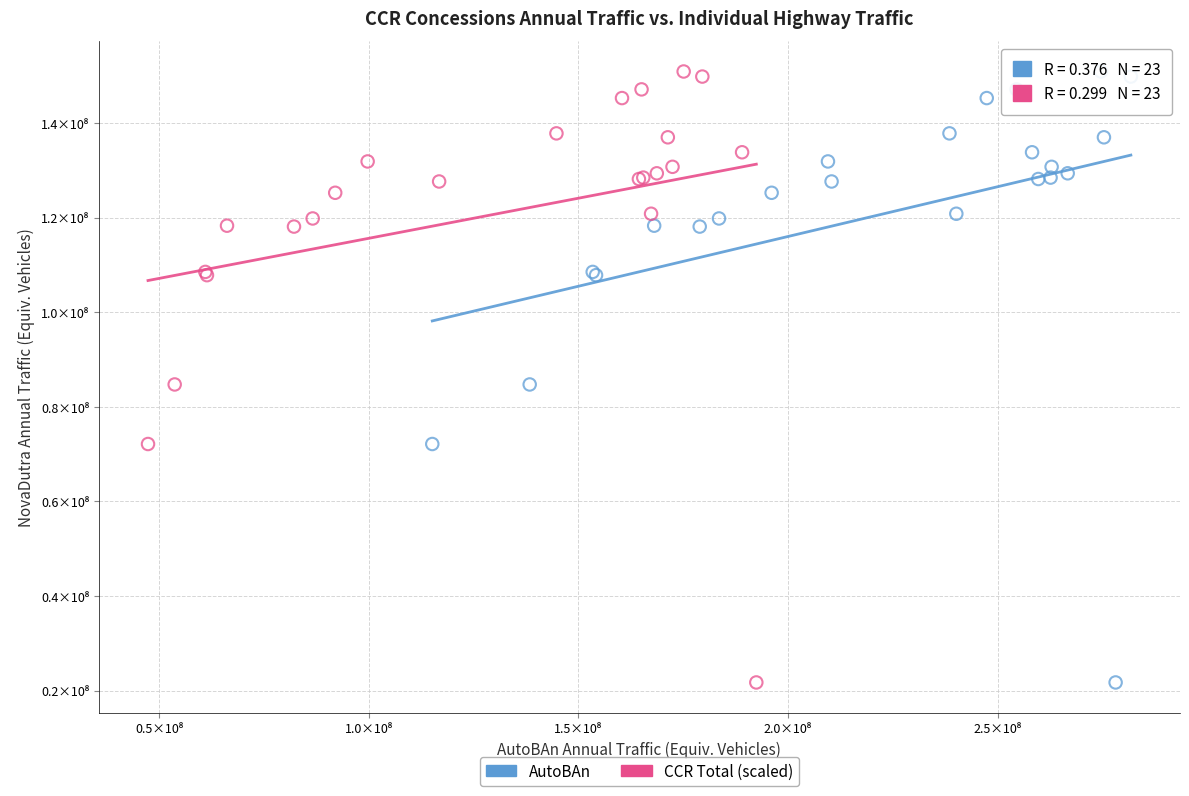

What are all the series names shown in the legend?

AutoBAn, CCR Total (scaled)